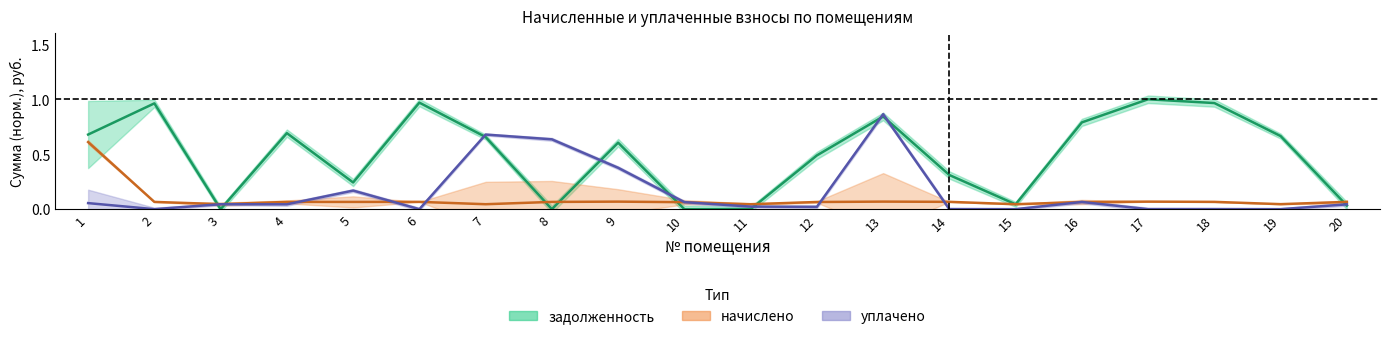

Rank the categories by задолженность value from lowest to highest.

3, 8, 10, 11, 20, 15, 5, 14, 12, 9, 7, 19, 1, 4, 16, 13, 2, 18, 6, 17